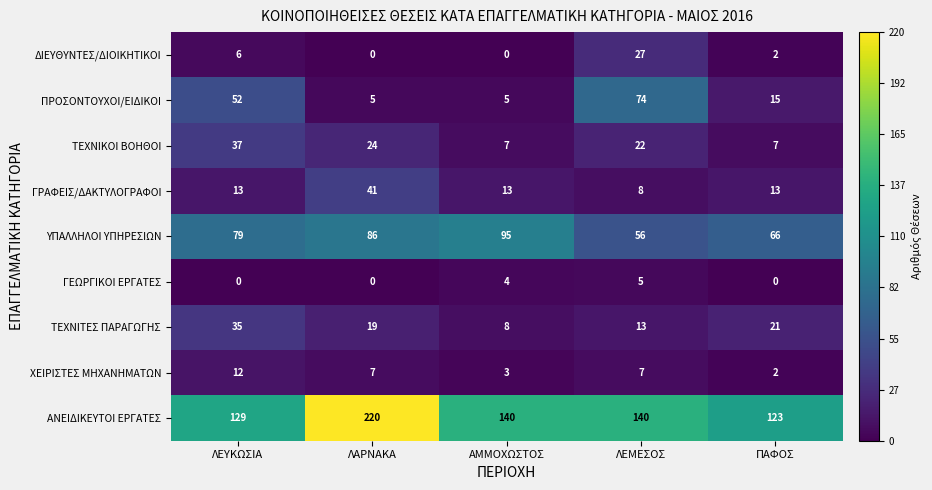

What is the sum of all ΑΝΕΙΔΙΚΕΥΤΟΙ ΕΡΓΑΤΕΣ values?

752